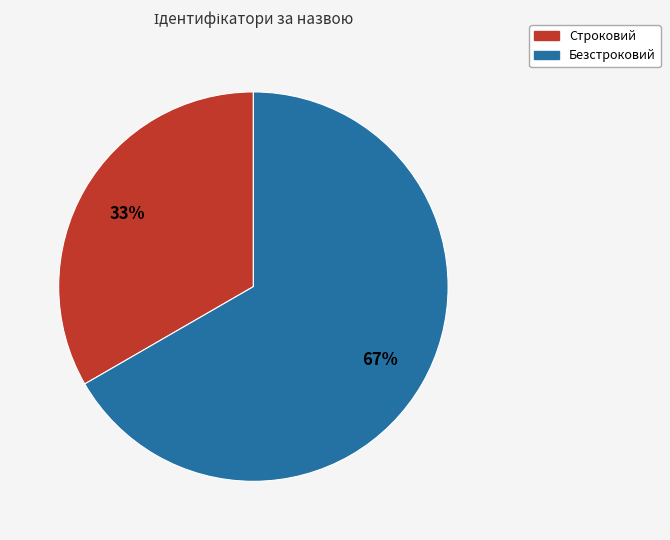

Rank the categories by value from highest to lowest.

Безстроковий, Строковий